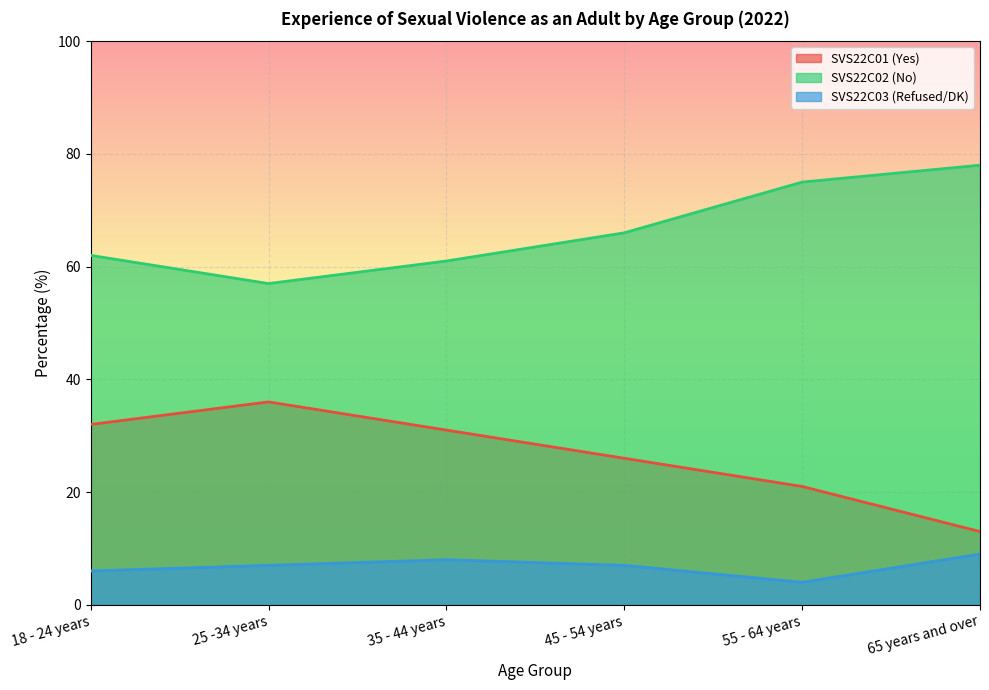

How many lines are shown in the chart?

3